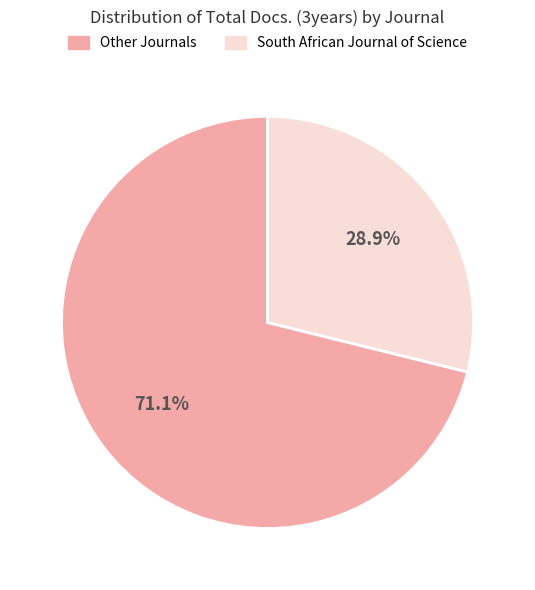

How many slices are in this pie chart?

2